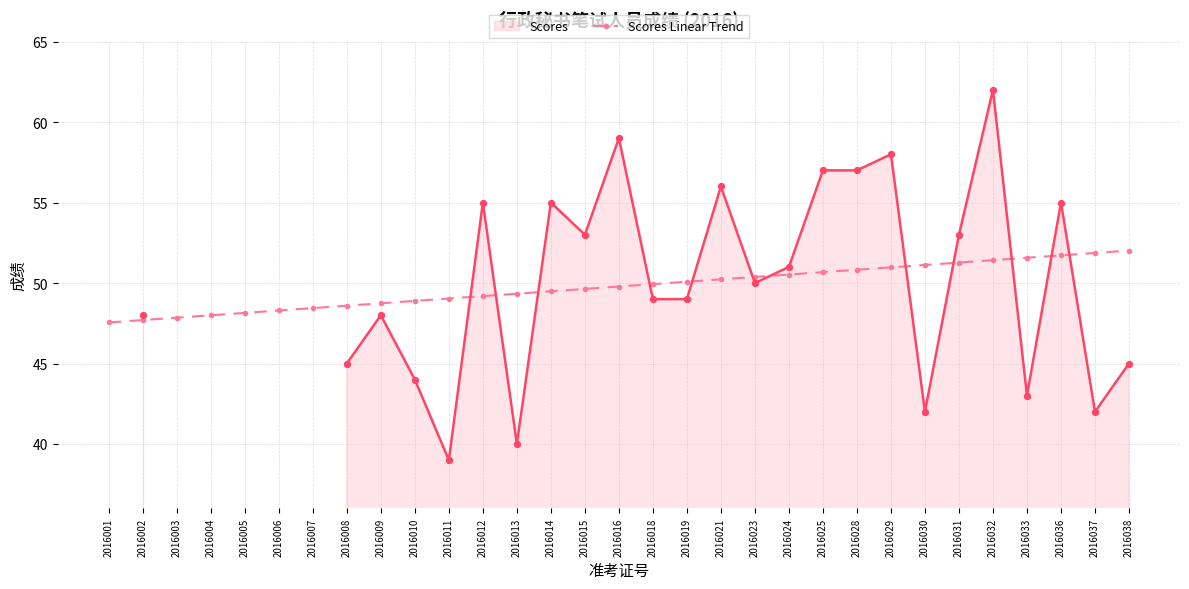

Approximately how many times larger is the value at 2016003 compared to 2016019?

1.0